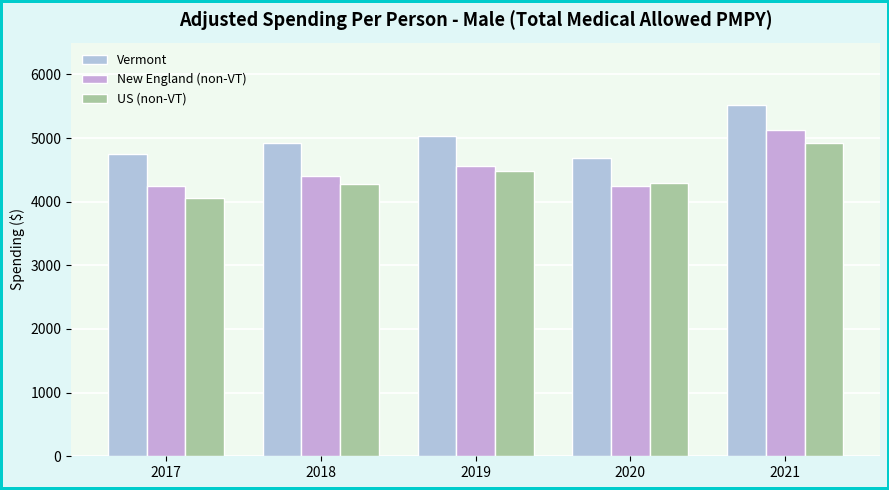

At which label does New England (non-VT) first exceed 4404?

2018